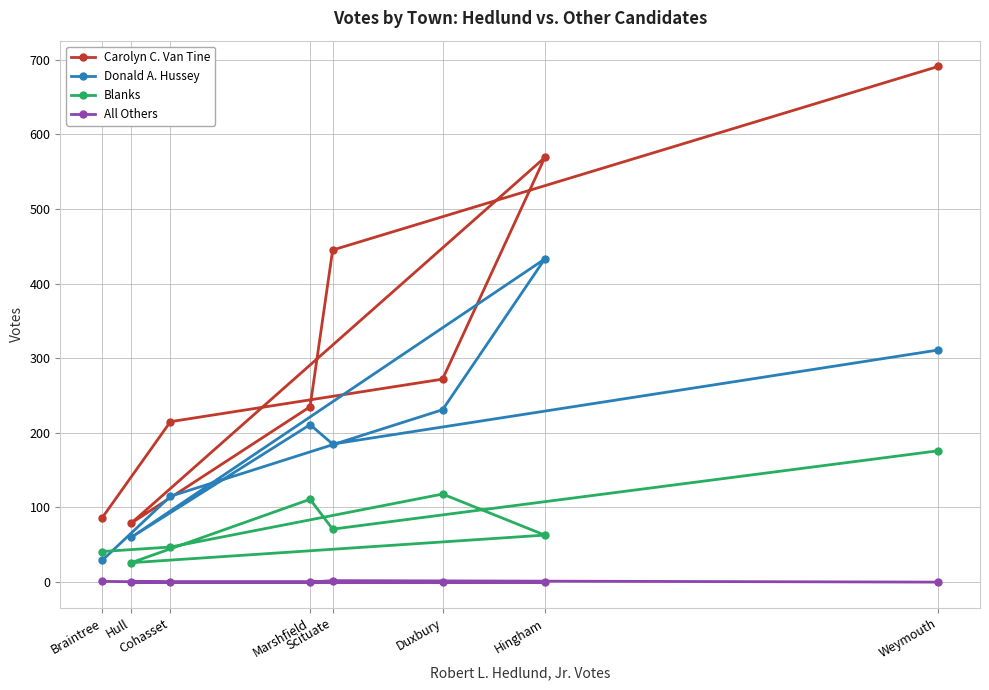

Does the chart have visible grid lines?

Yes